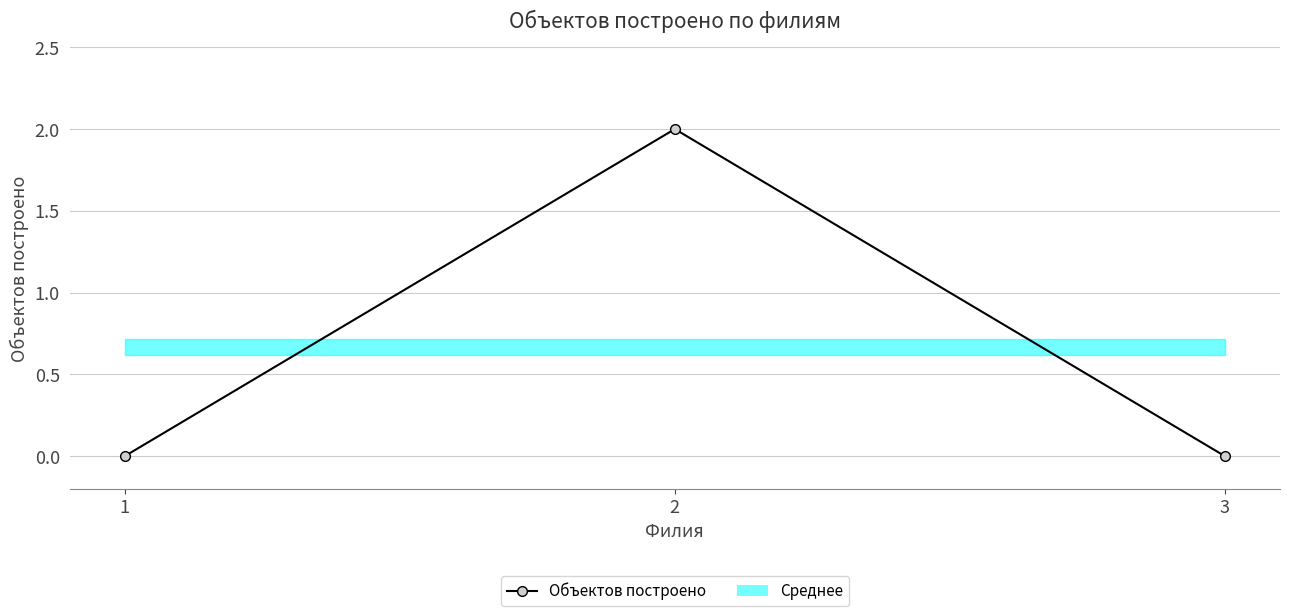

Reading left to right, list all the values displayed in this chart.

1=0	2=2	3=0